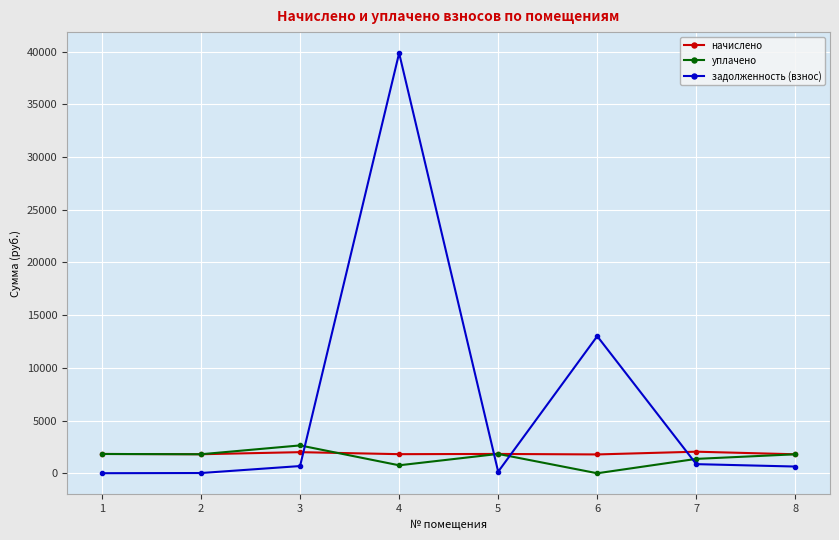

List the series in order of their peak value, lowest first.

начислено, уплачено, задолженность (взнос)